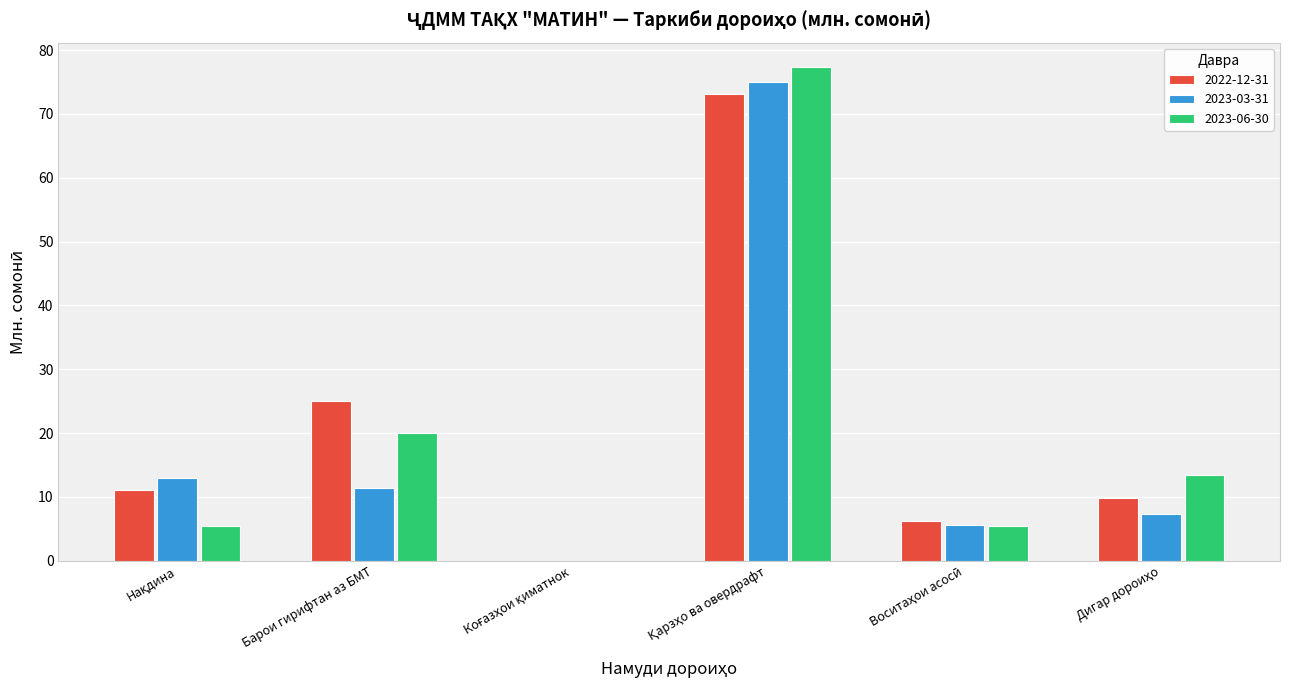

Reading right to left, transcribe all the data shown in this chart.

2022-12-31: 9.8	6.3	73.2	0.0	25.1	11.0
2023-03-31: 7.3	5.6	75.1	0.0	11.4	13.0
2023-06-30: 13.5	5.5	77.3	0.0	20.0	5.5